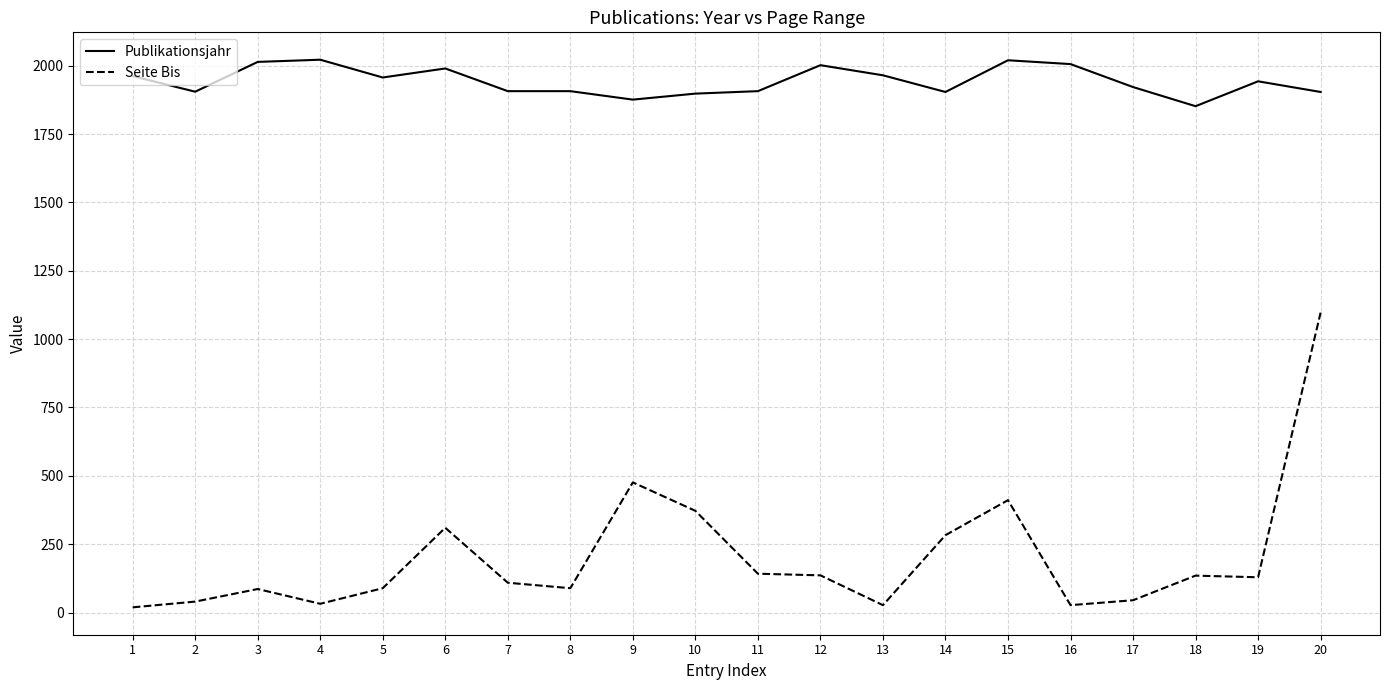

Is it true that Publikationsjahr equals 543 at 6?

False